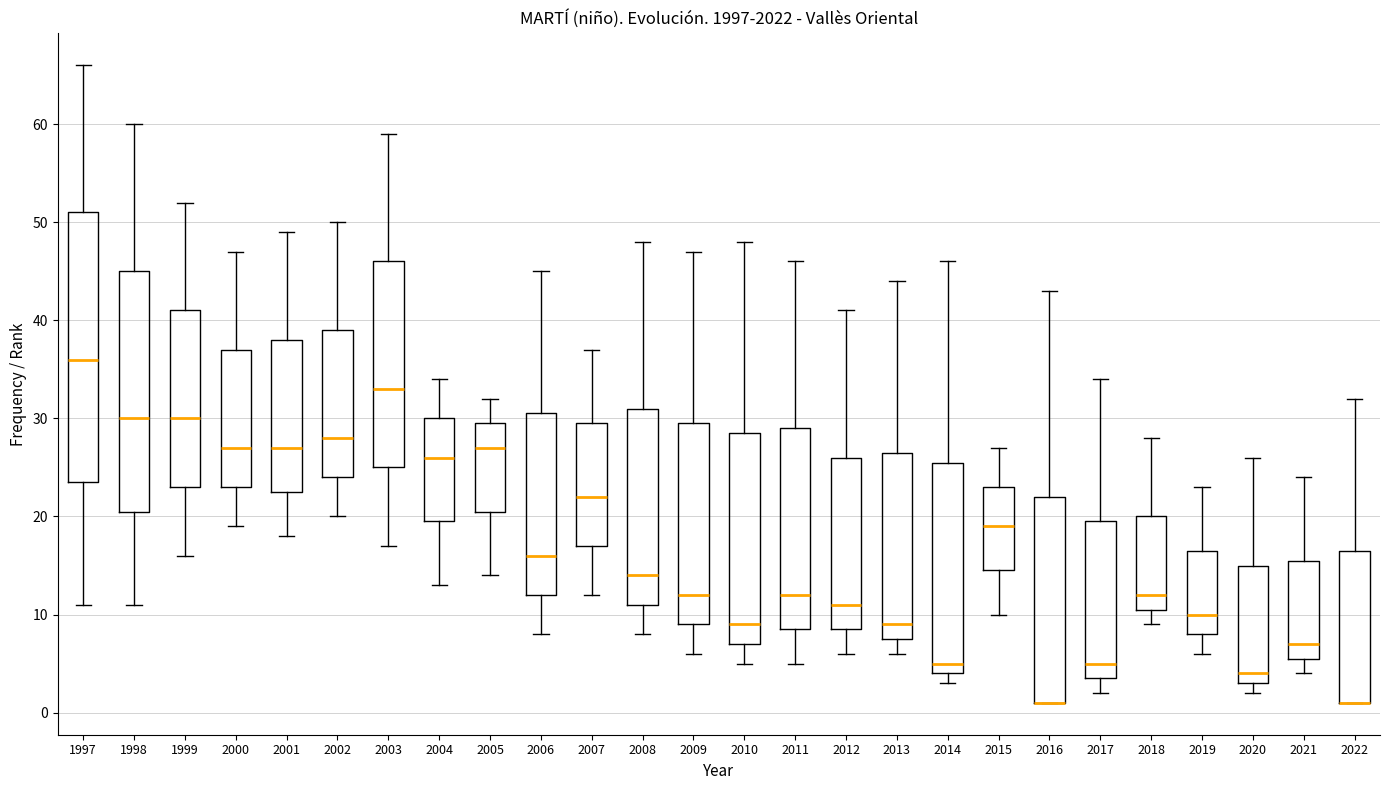

Where is the upper edge of the box at x = 2015 on the y-axis? The values are not printed on the chart, so give them approximately, as read against the axis.

23